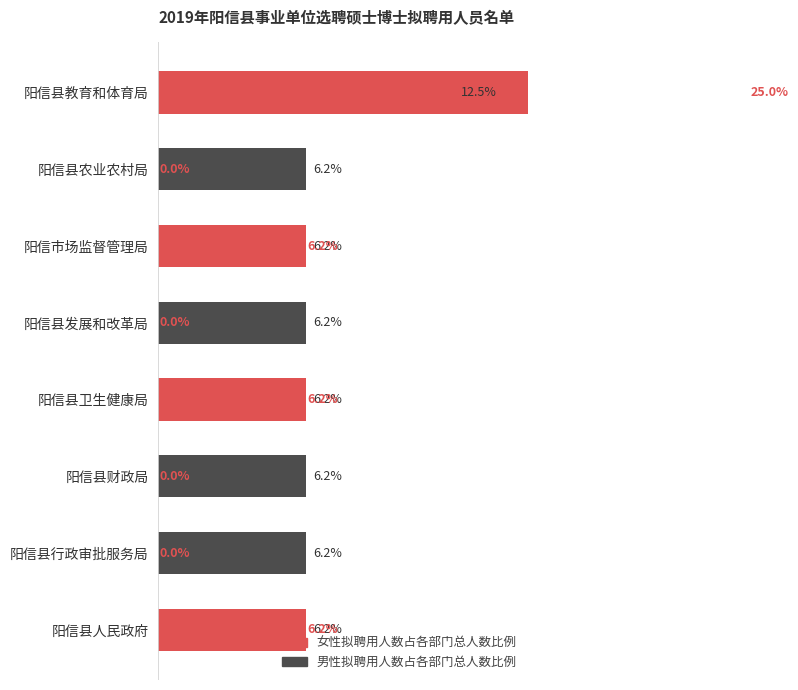

The value of 女性拟聘用人数占比 at 阳信县财政局 is -13.4. True or false?

False